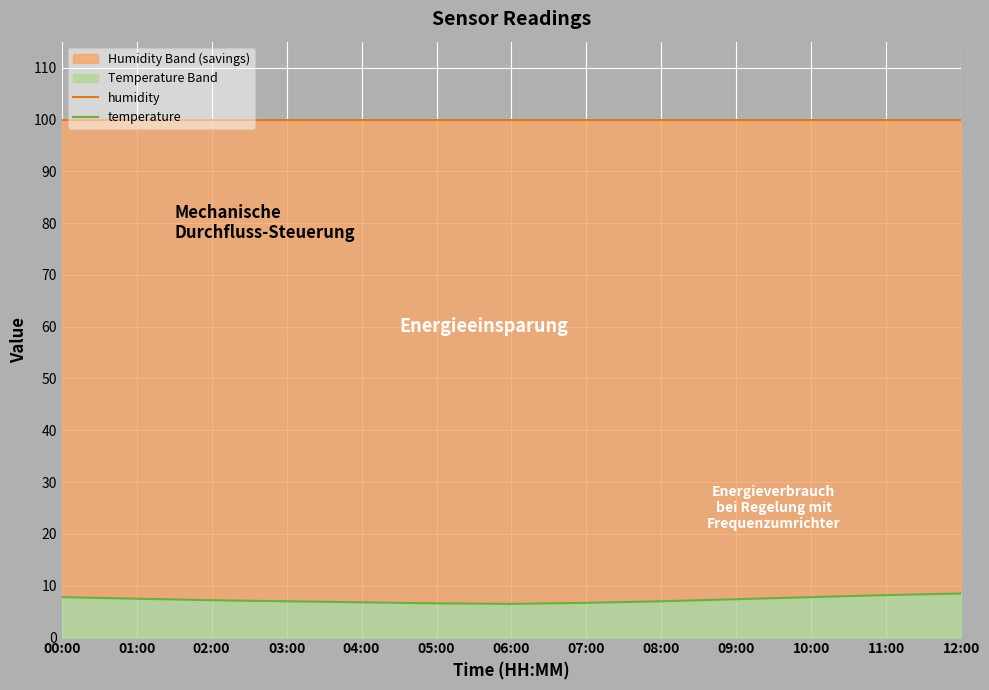

List the labels in order of humidity value, largest first.

00:00, 01:00, 02:00, 03:00, 04:00, 05:00, 06:00, 07:00, 08:00, 09:00, 10:00, 11:00, 12:00